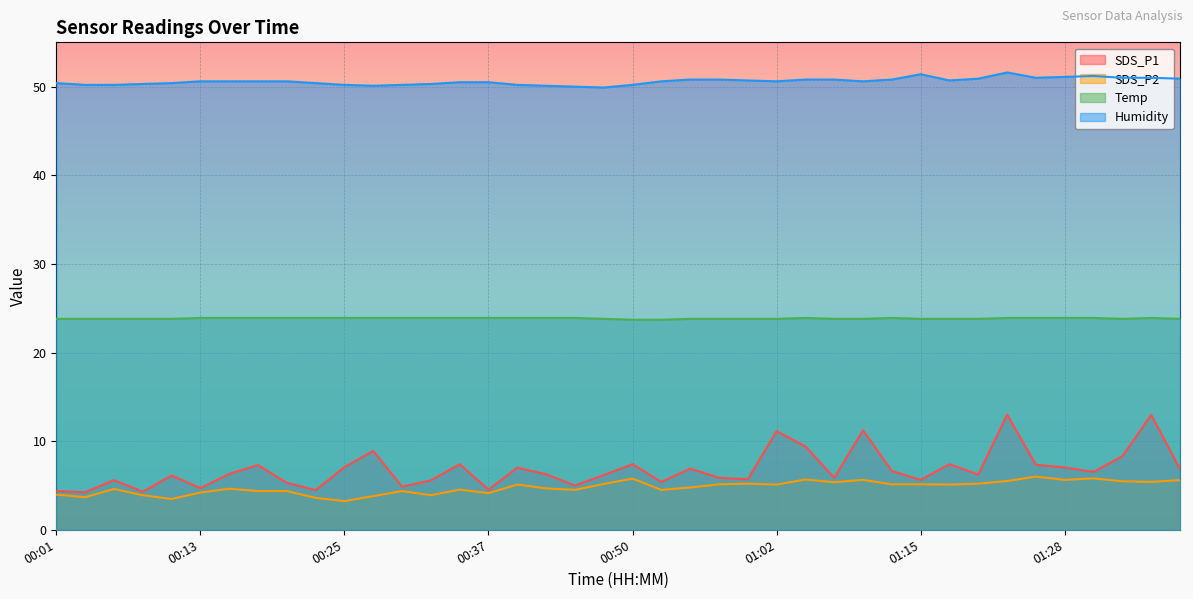

At which label does Humidity first exceed 50?

00:01